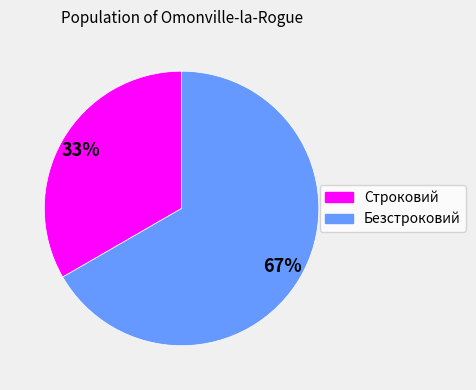

Combined, do Строковий and Безстроковий account for over 50%?

Yes